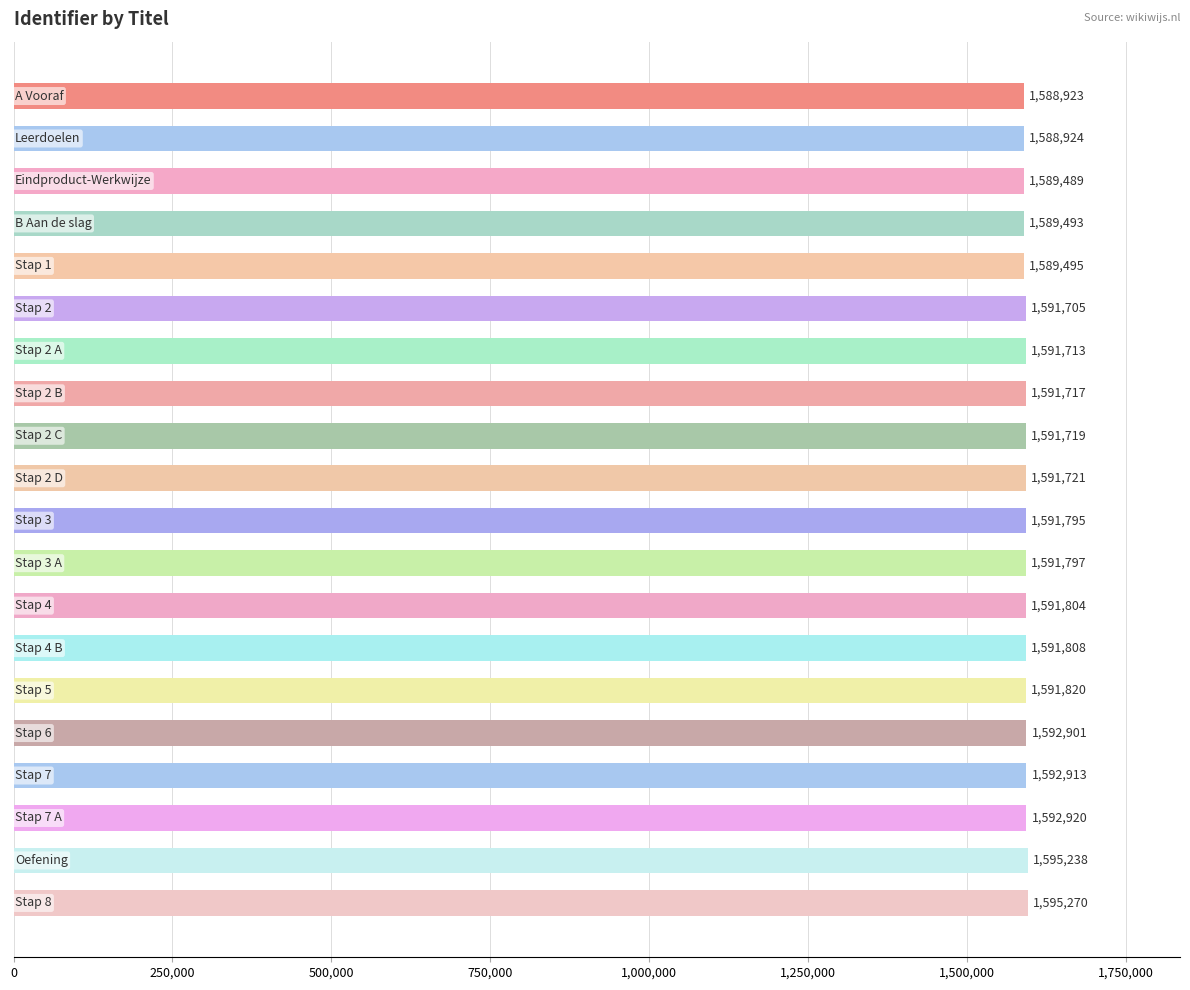

What is the sum of all values?

31833165